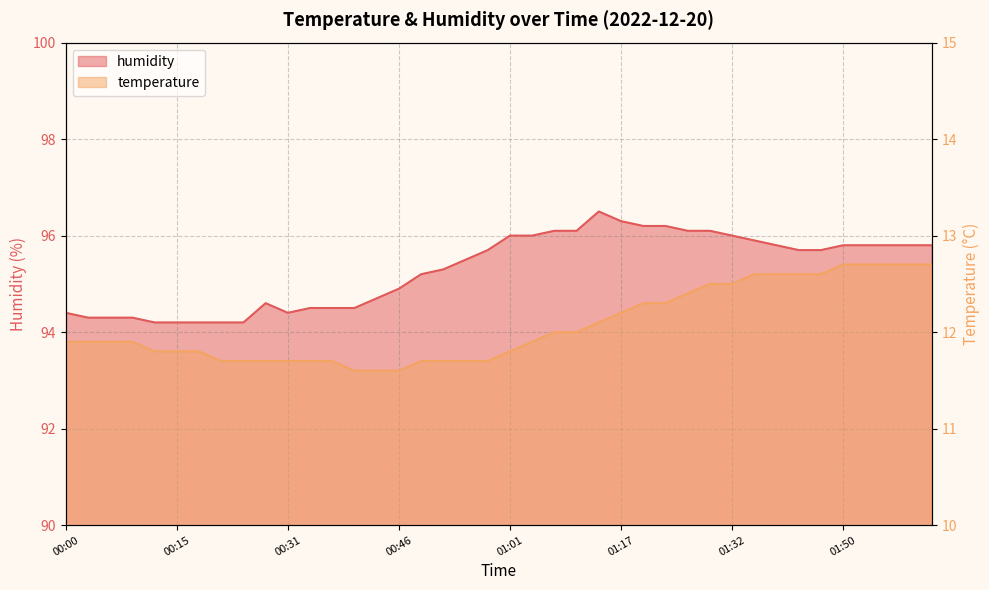

What is the difference between the second highest and second lowest values in the temperature series?

1.1